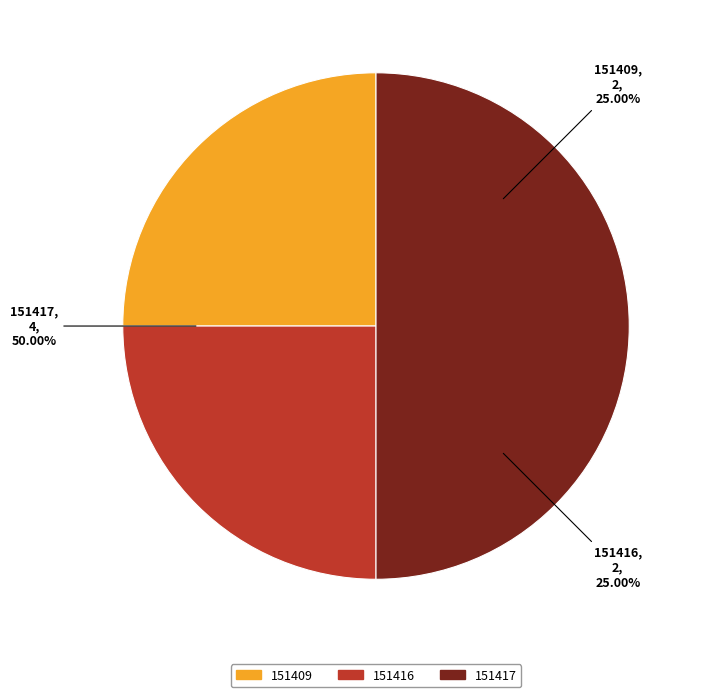

What percentage is the 151409 slice, to the nearest percent?

25%